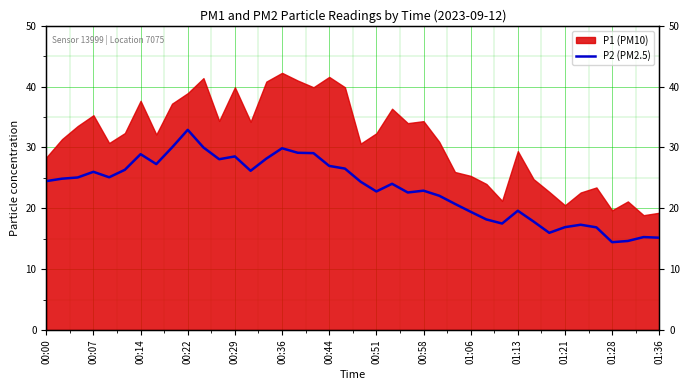

The chart shows a value of 11.0 at 01:13. True or false?

False